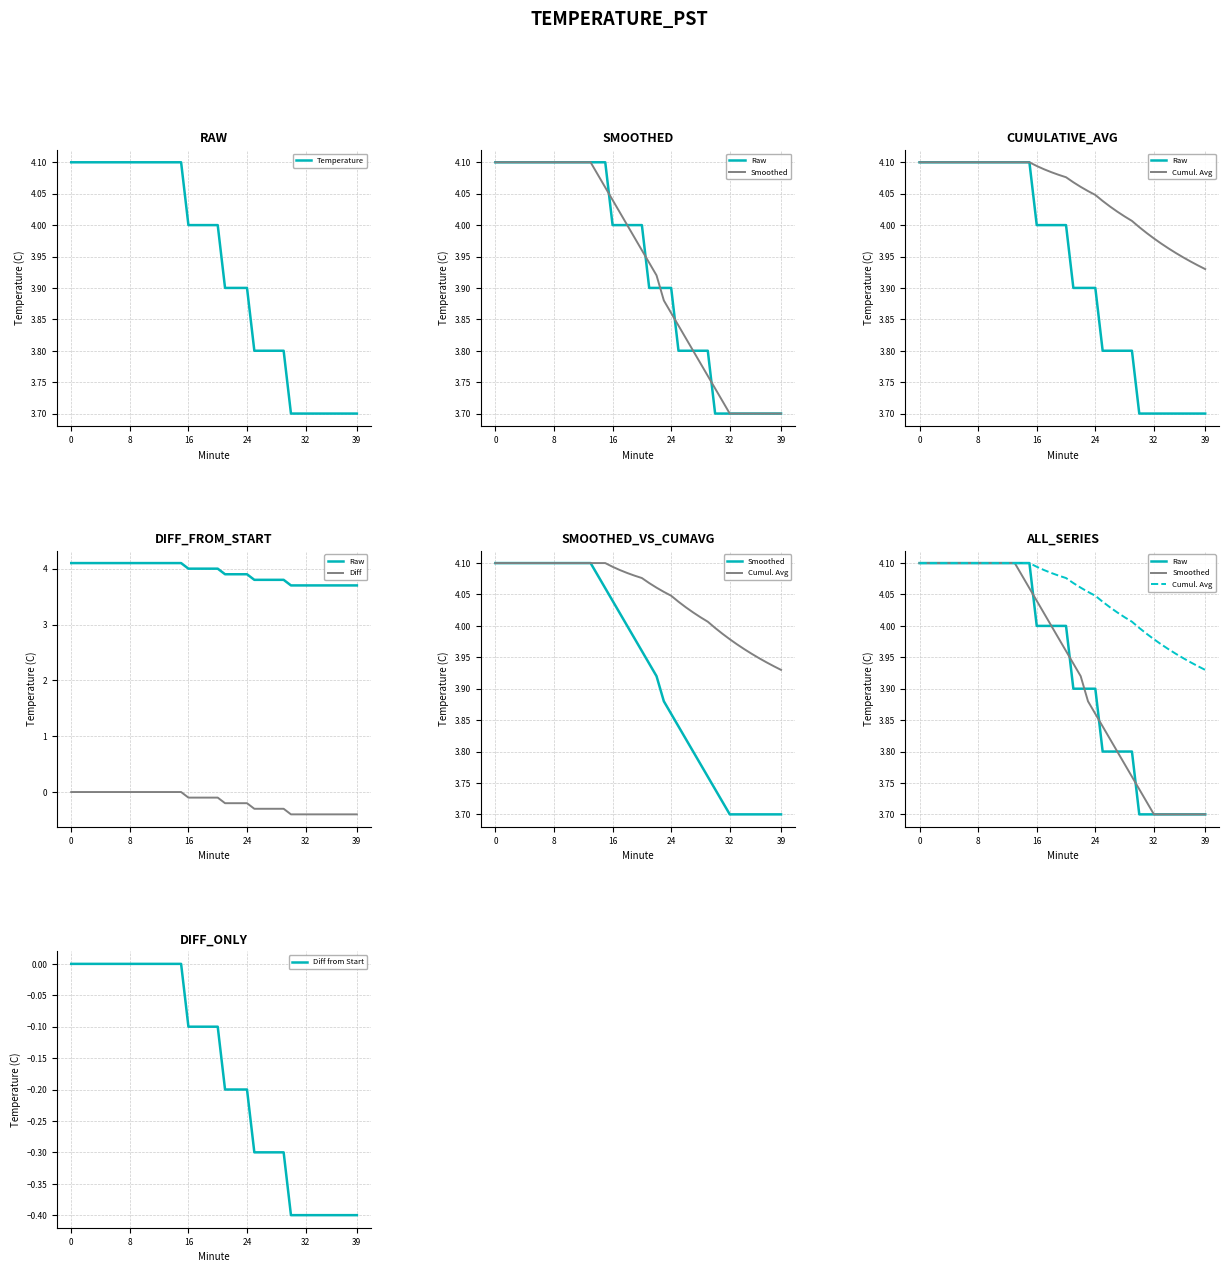

At which category does the chart reach its minimum across all series?

30